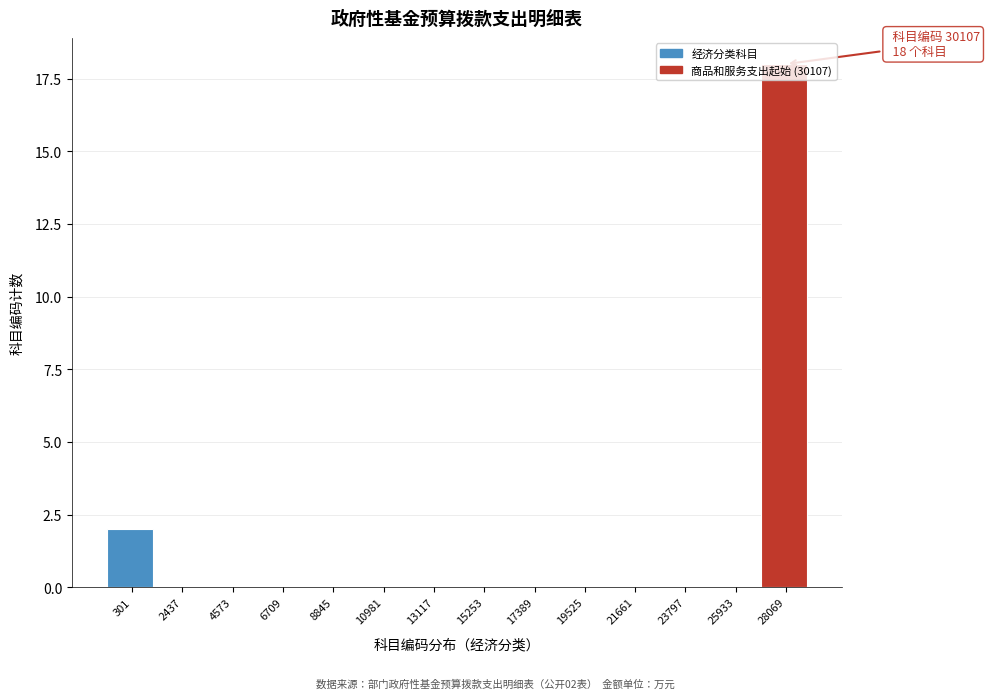

At which category does the chart reach its peak across all series?

28069